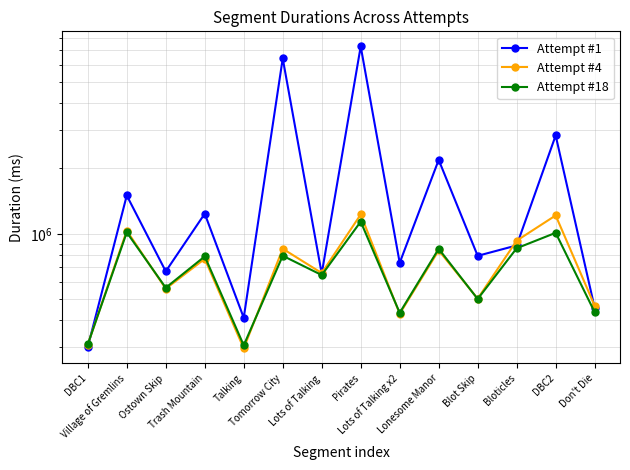

Read the Attempt #18 value at Village of Gremlins, to the nearest 10.

1015000